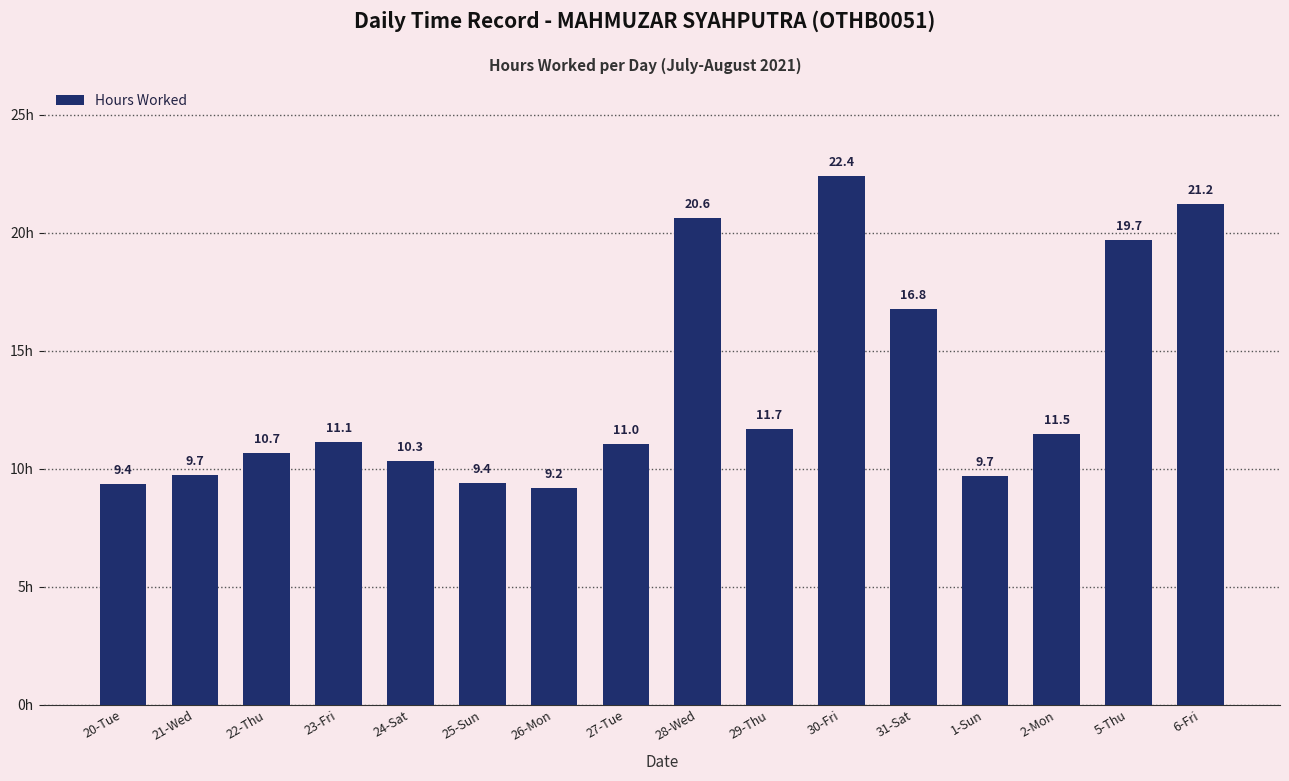

True or false: the data shows 11.7 at 29-Thu.

True